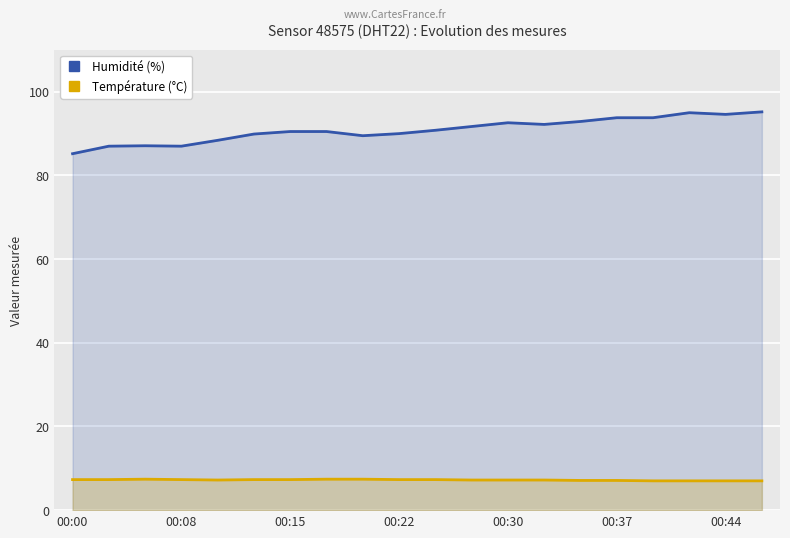

Which series has the widest spread of values?

Humidité (%)